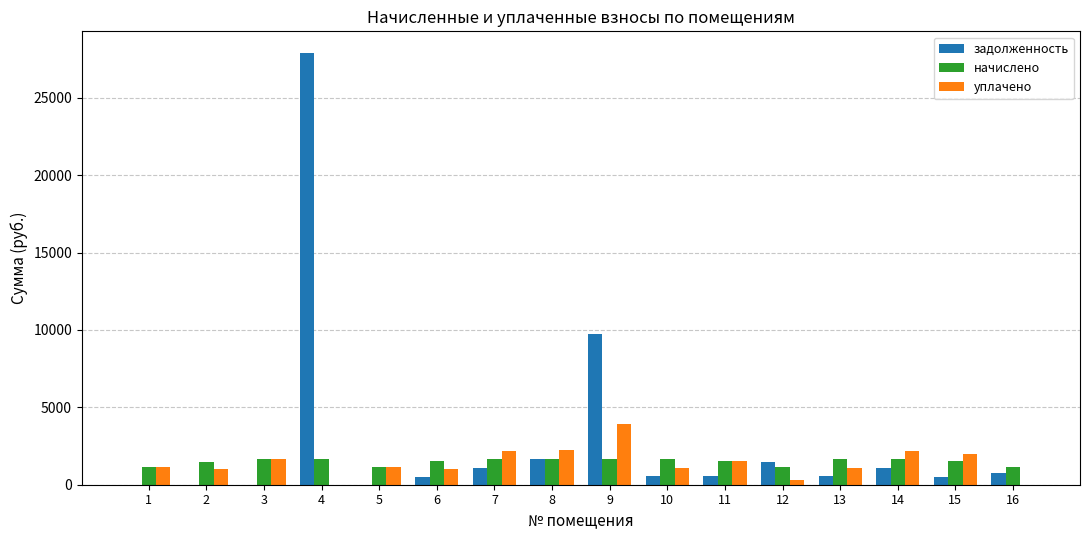

What is the maximum value for начислено?

1668.0